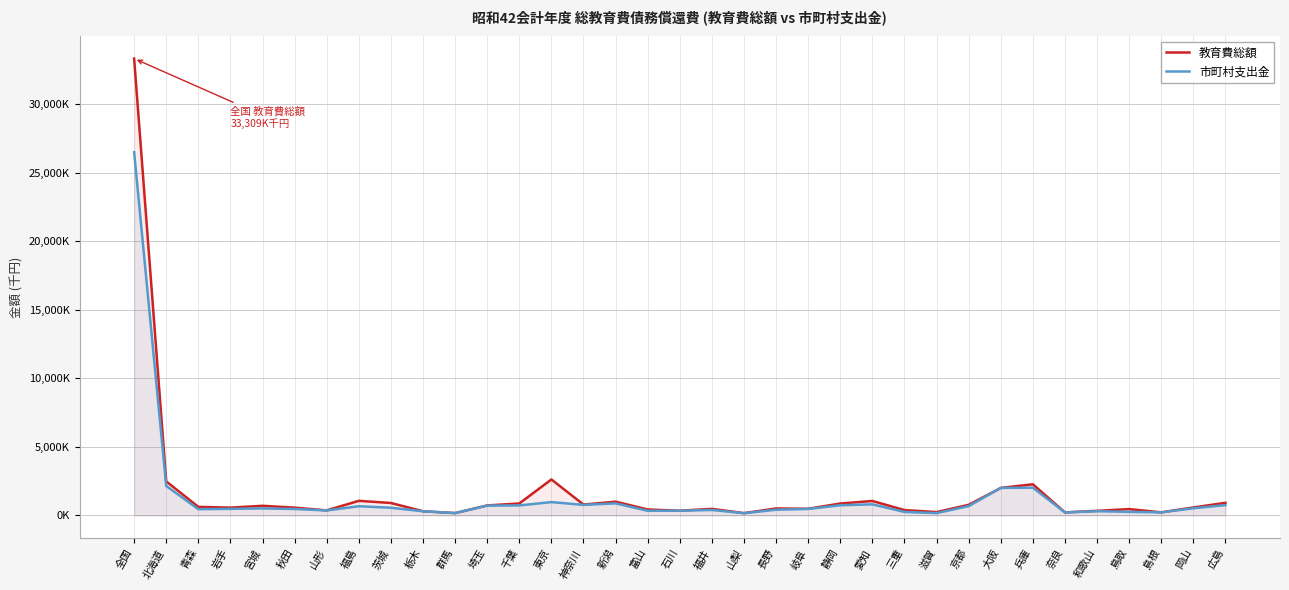

Is the value of 教育費総額 at 埼玉 greater than the value of 市町村支出金 at 千葉?

No